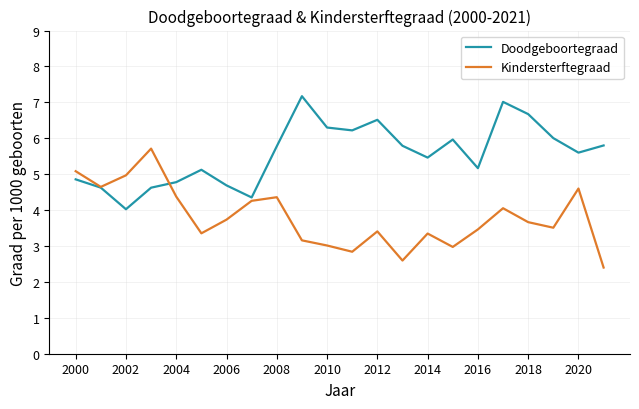

What is the minimum value for Kindersterftegraad?

2.4